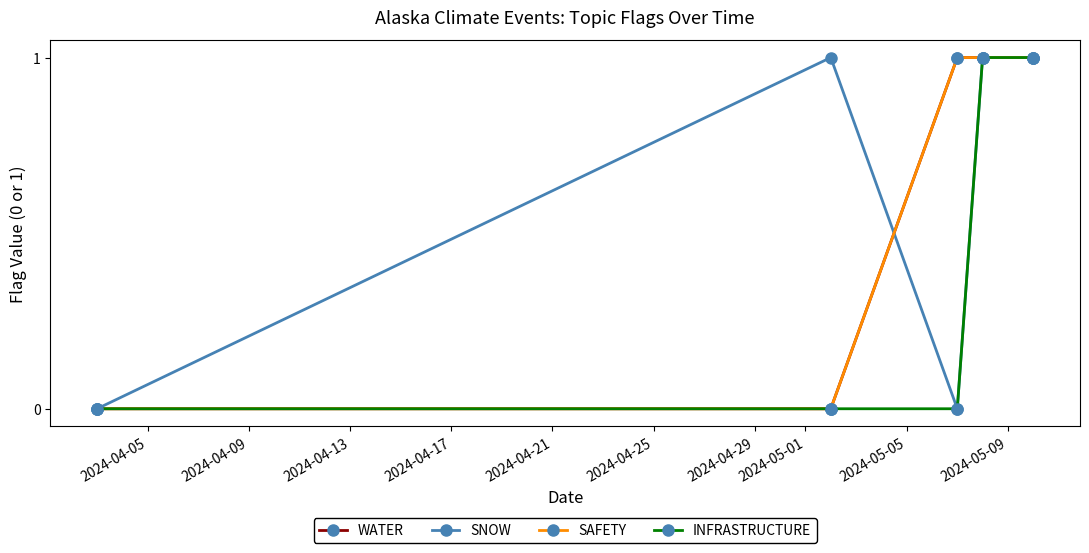

What is the maximum value for SNOW?

1